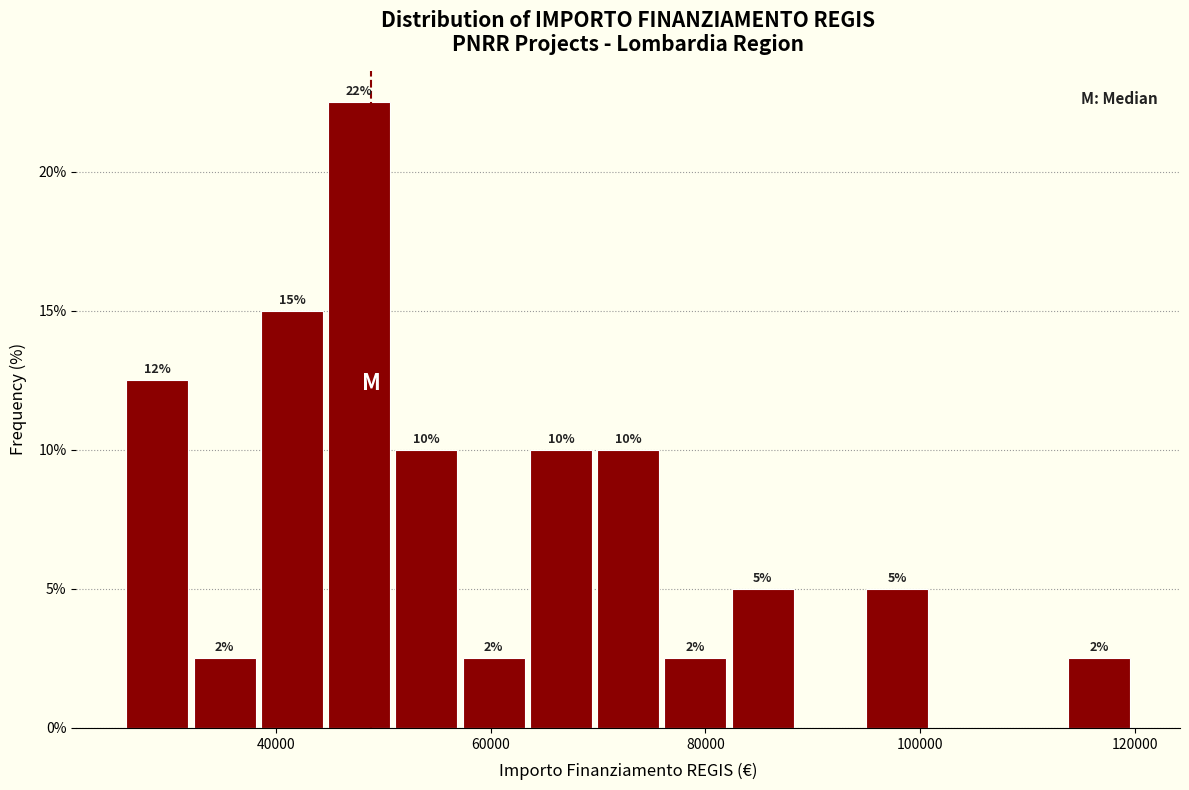

Read against the x-axis, roughly where is the centre of the tallest bar?

48000